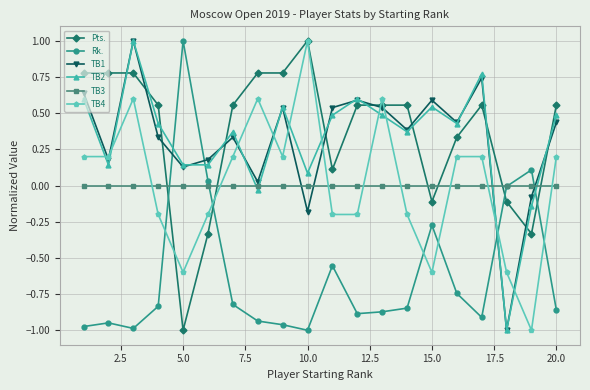

How many times do Pts. and TB2 cross each other?

10